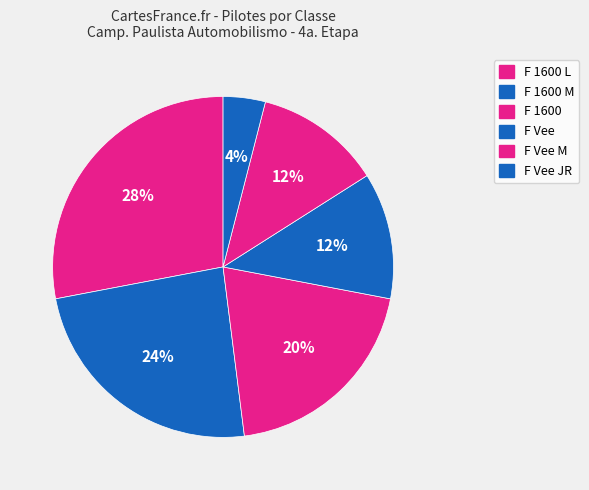

Count the number of slices in the pie.

6